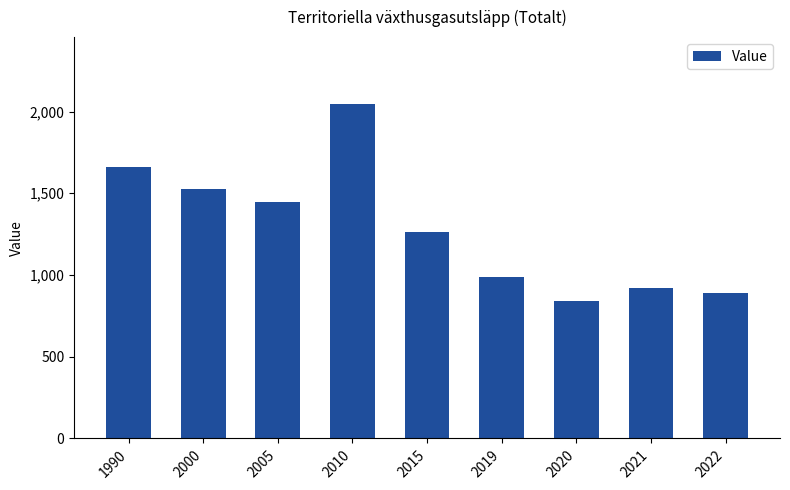

List the labels in order of value, largest first.

2010, 1990, 2000, 2005, 2015, 2019, 2021, 2022, 2020